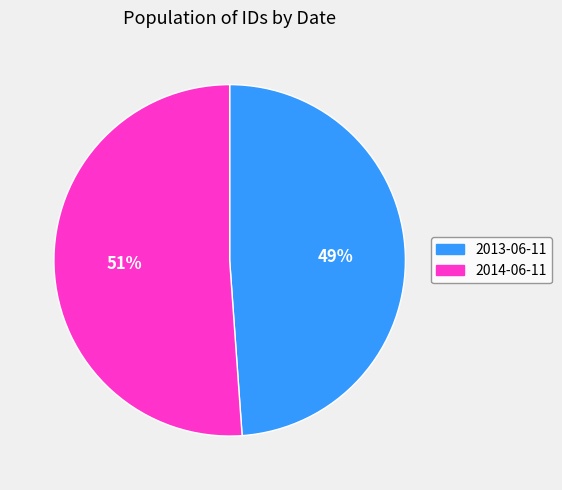

To the nearest percent, what portion does 2014-06-11 represent?

51%